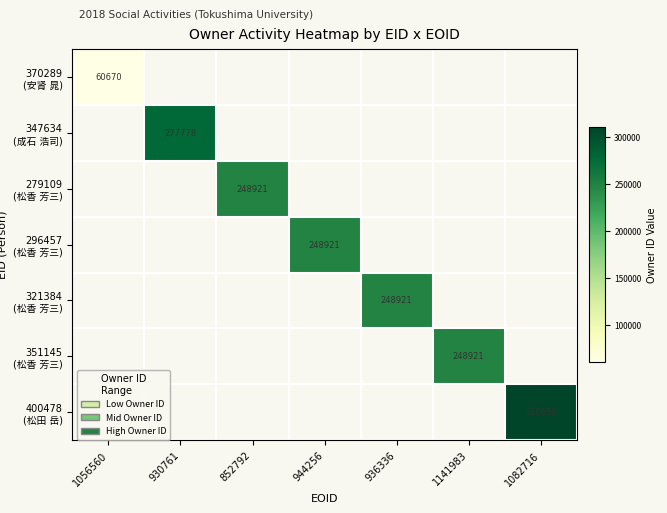

How many positive values does the 296457 (松香 芳三) series have?

1